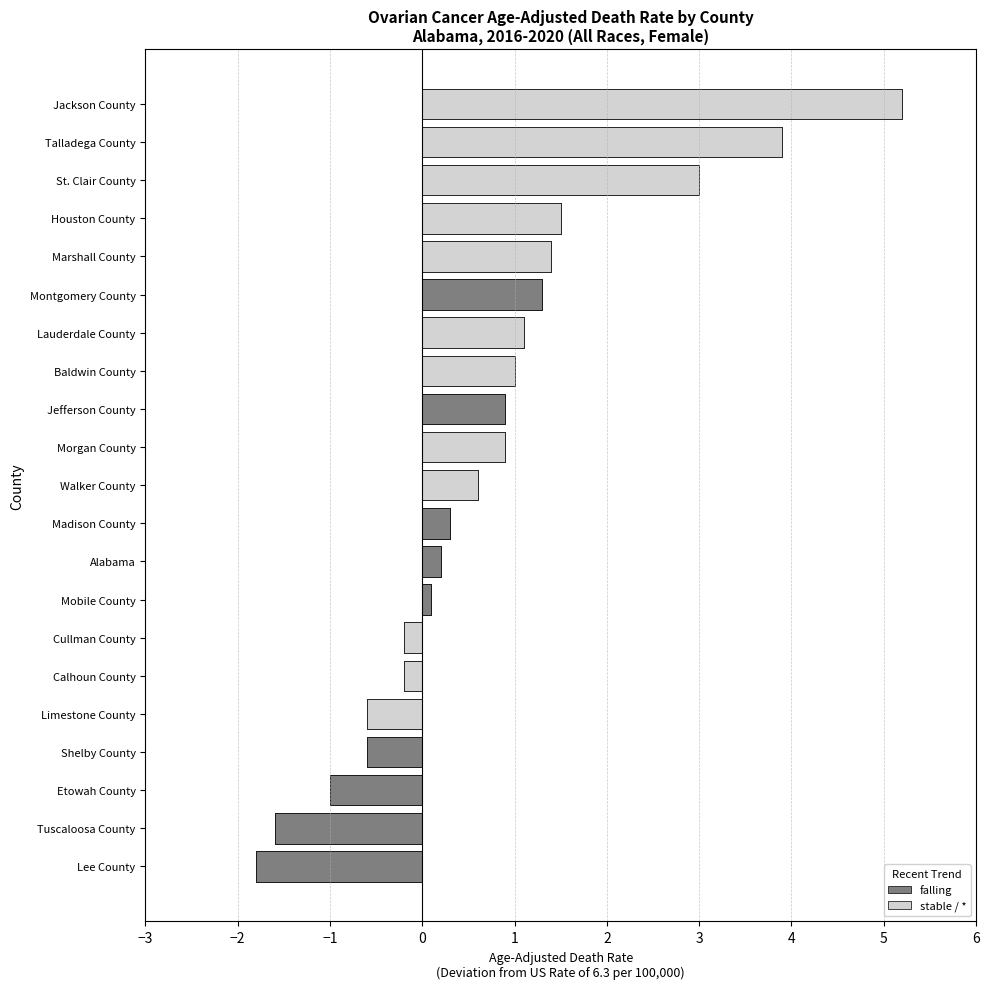

What is the approximate value at Tuscaloosa County?

-1.6